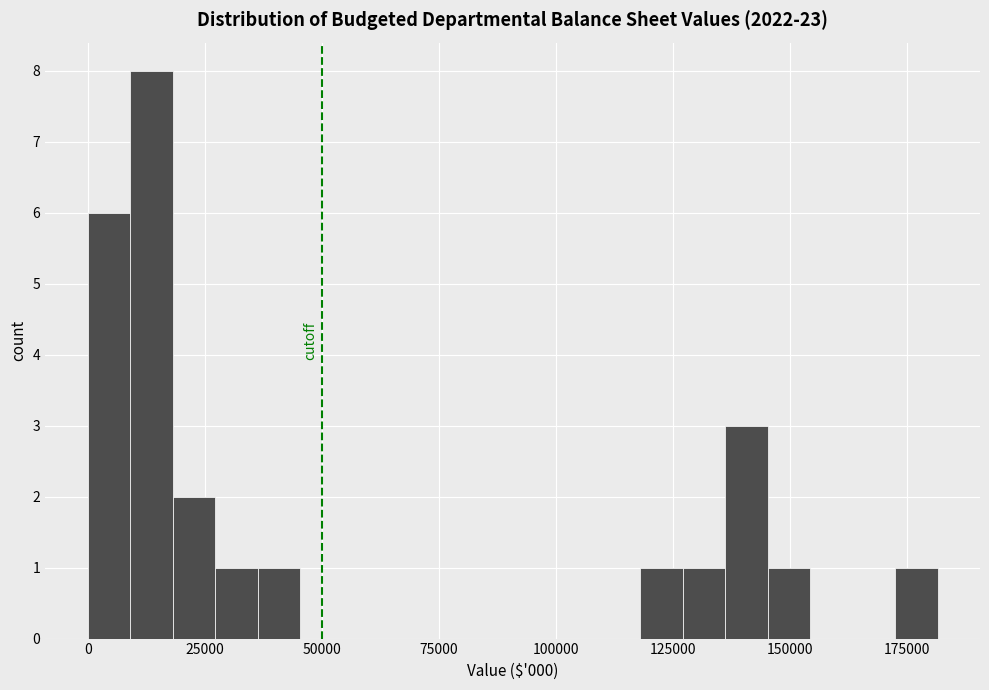

Around what value on the x-axis is the tallest bar? Give the approximate position of its centre, as read against the axis.

15000